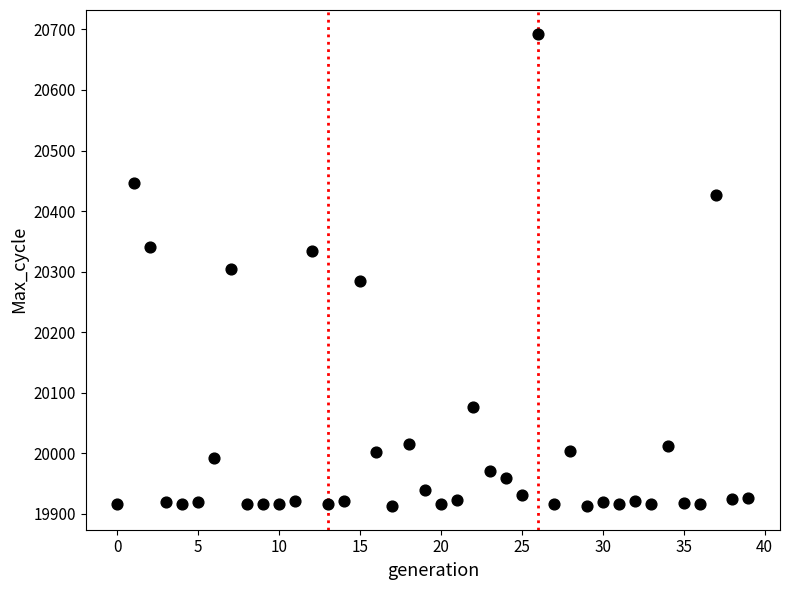

What is the range of Y values (max minus min)?

780